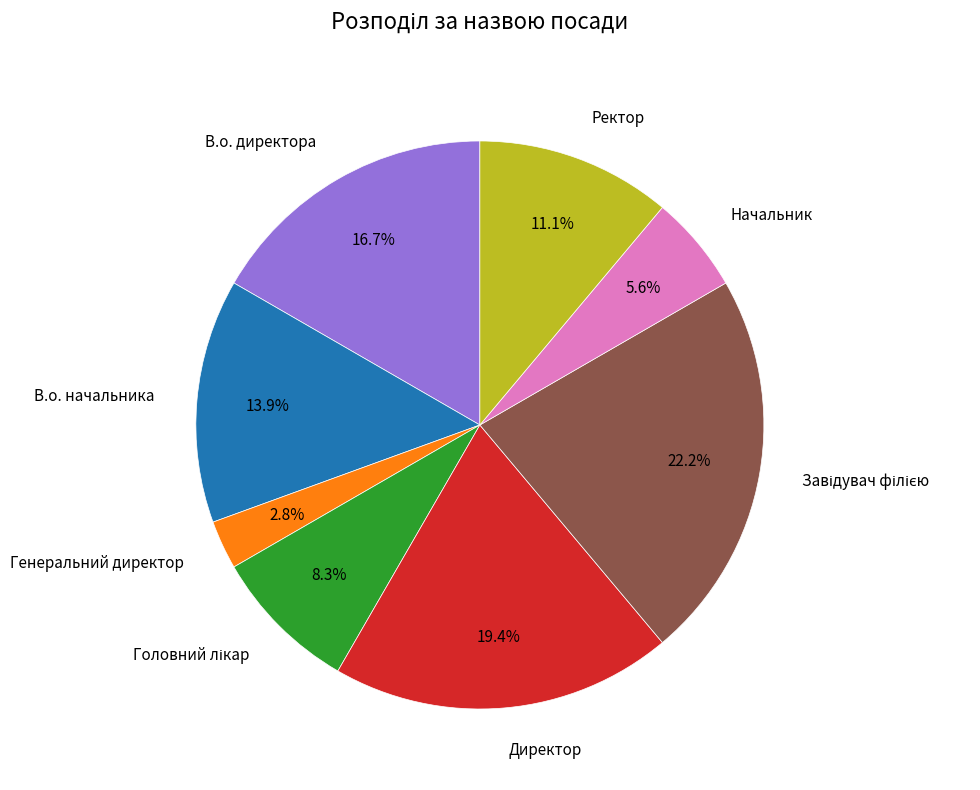

Is there any slice that represents more than half of the pie?

No